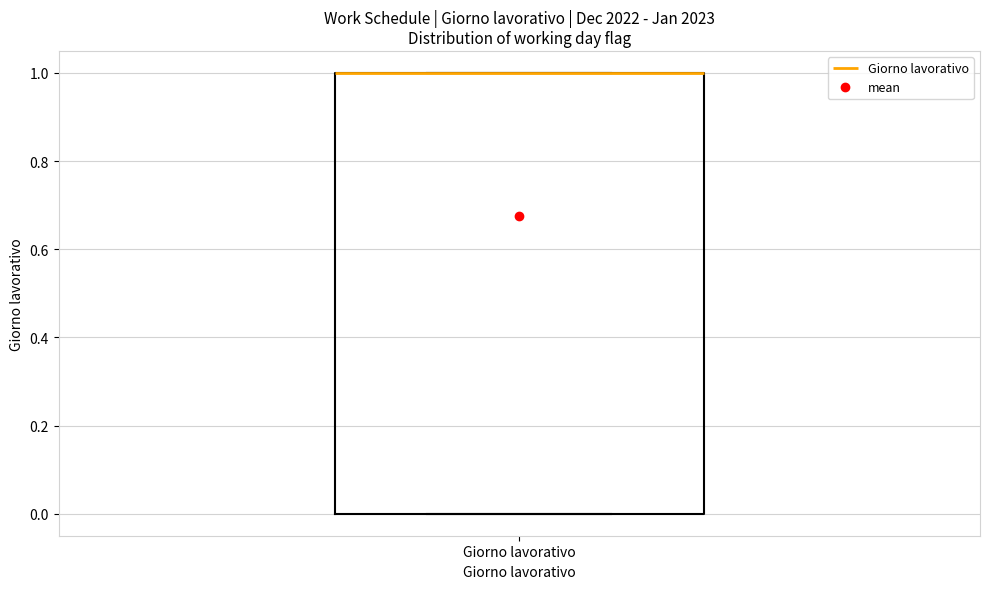

Where is the upper edge of the box for Giorno lavorativo on the y-axis? The values are not printed on the chart, so give them approximately, as read against the axis.

1